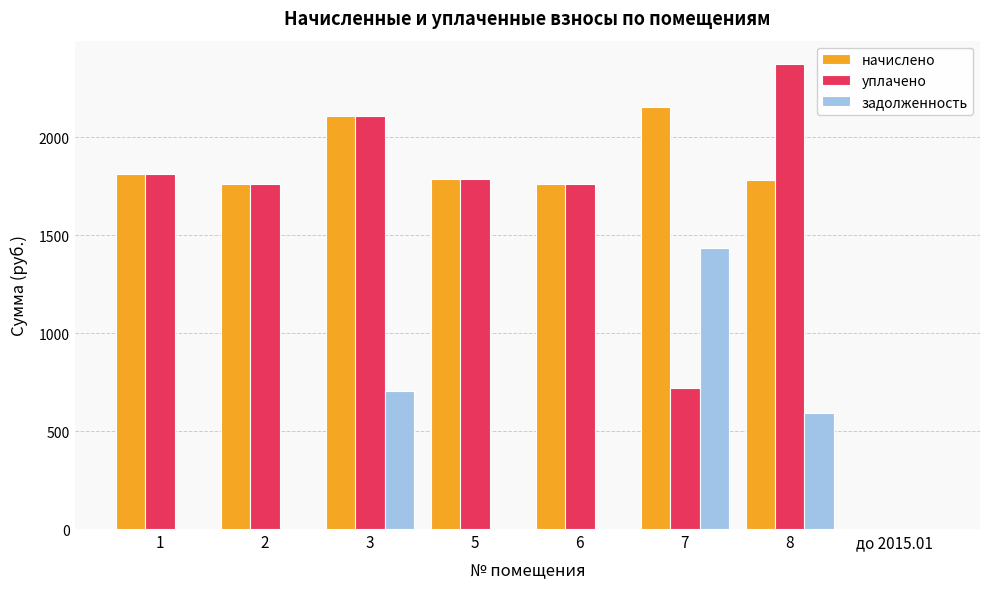

At which category is the sum across all series the highest?

3